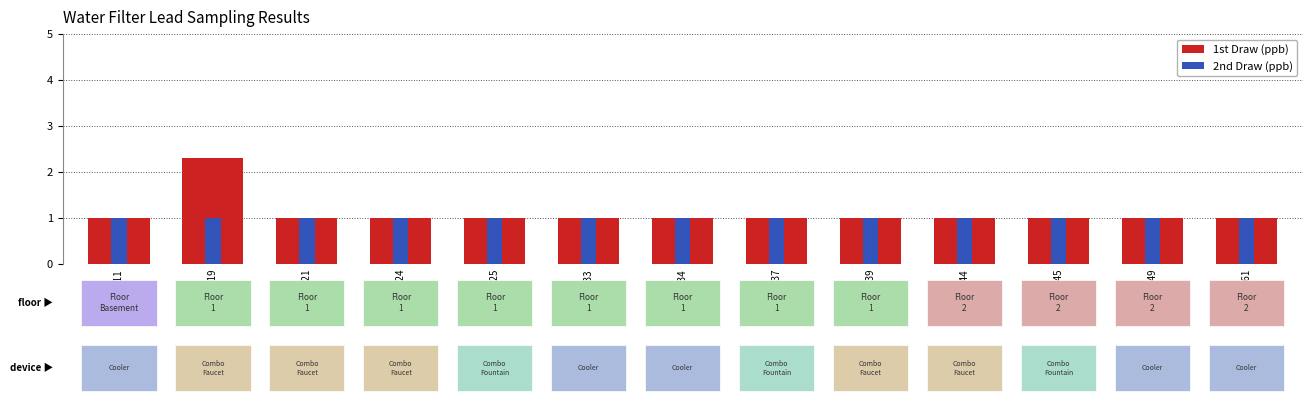

What is the value of the 1st Draw (ppb) bar at the 9th from the left?

1.0